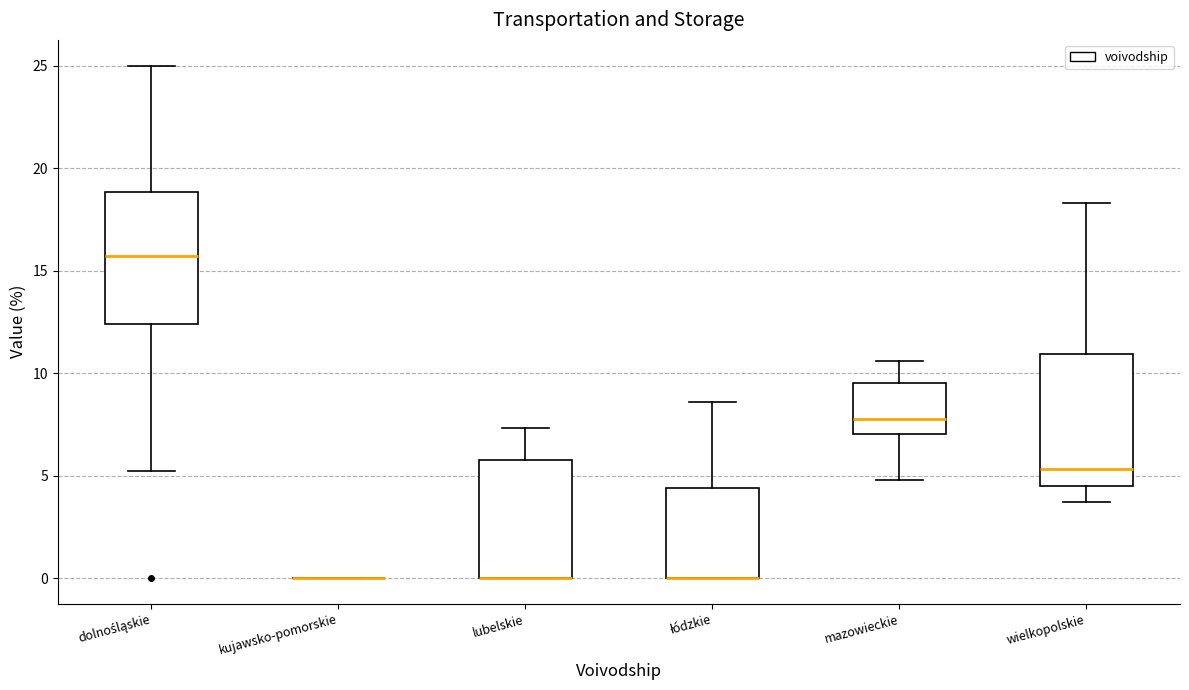

Reading left to right, read every box against the y-axis: the position of its median line, the range the box covers, and the ends of its whiskers. The values are not printed on the chart, so give them approximately, as read against the axis.

dolnośląskie: median 15.5, box 12.5 to 19.0, whiskers 5.0 to 25.0
kujawsko-pomorskie: box collapsed to a line at 0.0, whiskers 0.0 to 0.0
lubelskie: median 0.0 (drawn on the box's lower edge), box 0.0 to 6.0, whiskers 0.0 to 7.5
łódzkie: median 0.0 (drawn on the box's lower edge), box 0.0 to 4.5, whiskers 0.0 to 8.5
mazowieckie: median 8.0, box 7.0 to 9.5, whiskers 5.0 to 10.5
wielkopolskie: median 5.5, box 4.5 to 11.0, whiskers 3.5 to 18.5